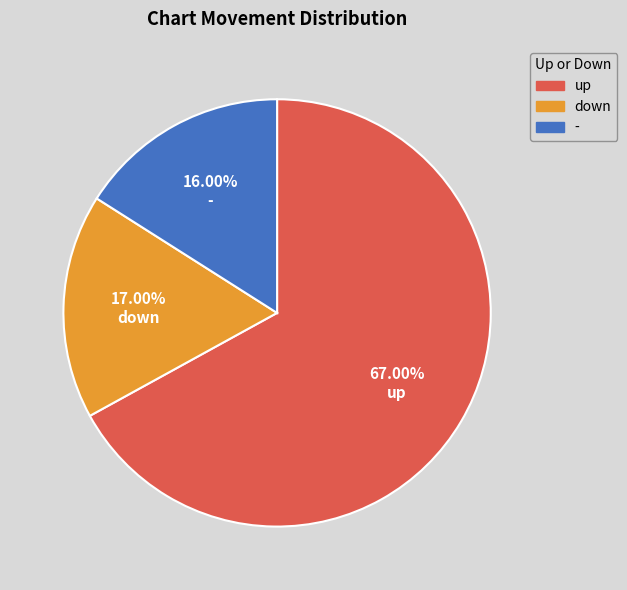

Count the number of slices in the pie.

3